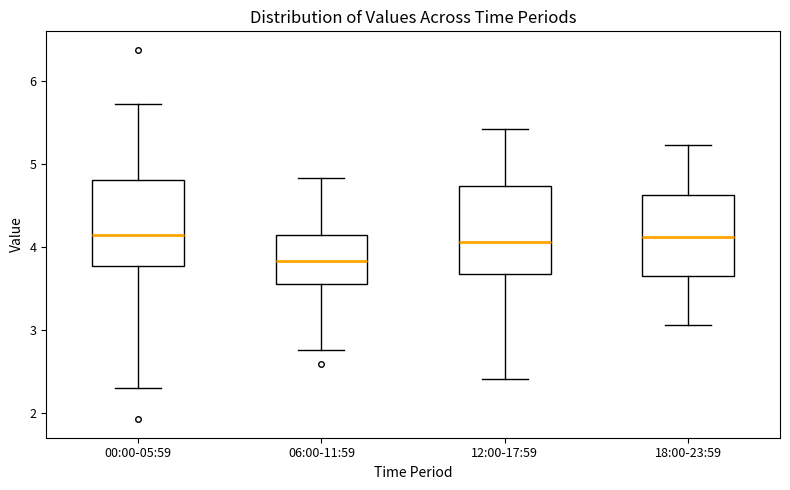

Reading left to right, transcribe this box plot: for each box, give where its median line is, the range the box spans, and where its two whiskers end, as read against the y-axis. The values are not printed on the chart, so give them approximately, as read against the axis.

00:00-05:59: median 4.1, box 3.8 to 4.8, whiskers 2.3 to 5.7
06:00-11:59: median 3.8, box 3.6 to 4.1, whiskers 2.8 to 4.8
12:00-17:59: median 4.1, box 3.7 to 4.7, whiskers 2.4 to 5.4
18:00-23:59: median 4.1, box 3.6 to 4.6, whiskers 3.1 to 5.2